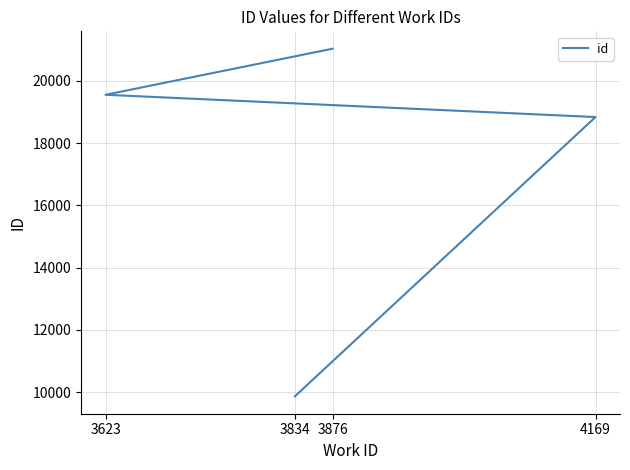

Approximately how many times larger is the value at 3876 compared to 3834?

2.1